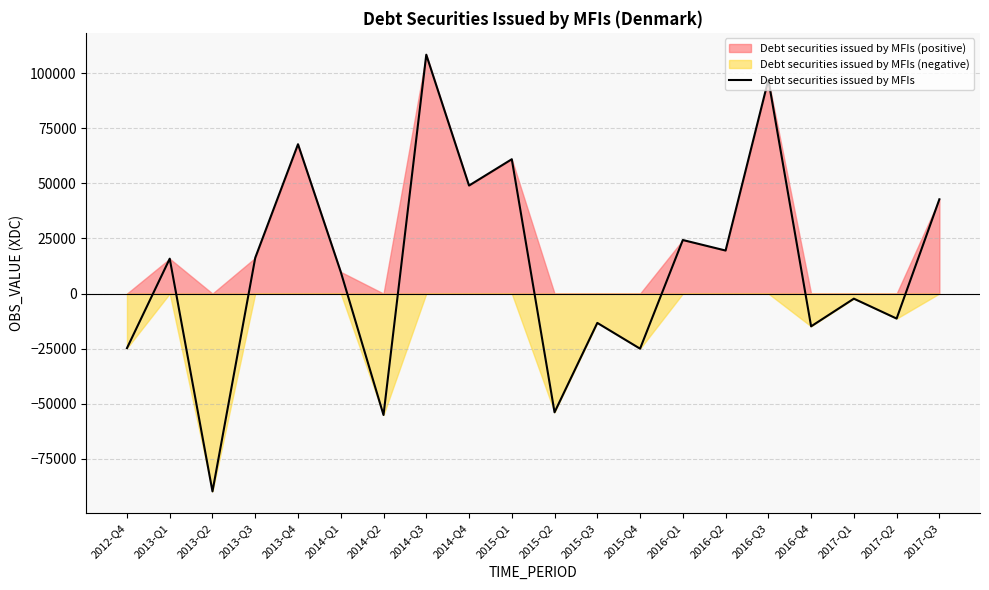

What is the label of the 11th point from the right?

2015-Q1